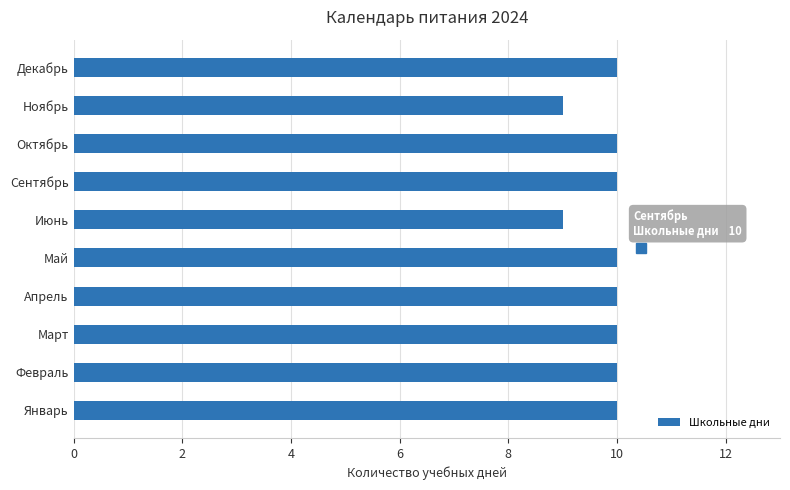

Reading bottom to top, extract all data points from this chart.

Январь=10	Февраль=10	Март=10	Апрель=10	Май=10	Июнь=9	Сентябрь=10	Октябрь=10	Ноябрь=9	Декабрь=10